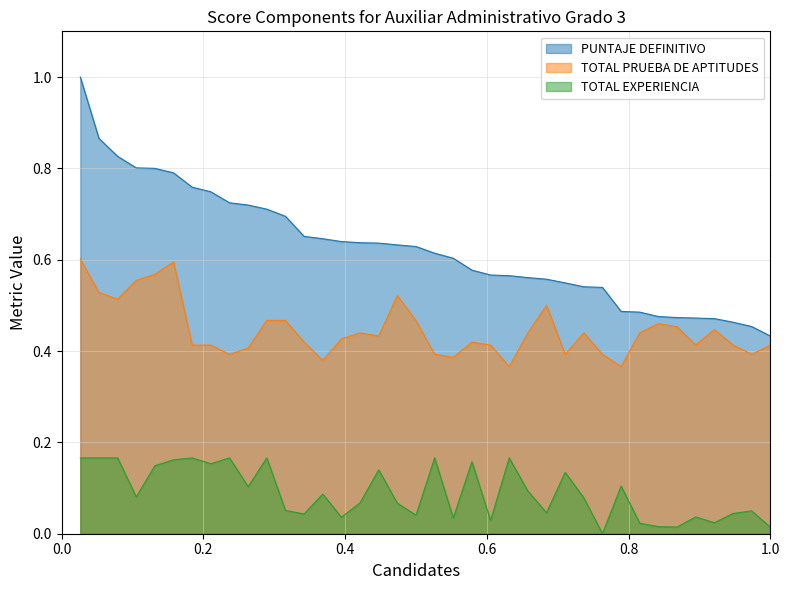

Does the chart have visible grid lines?

Yes